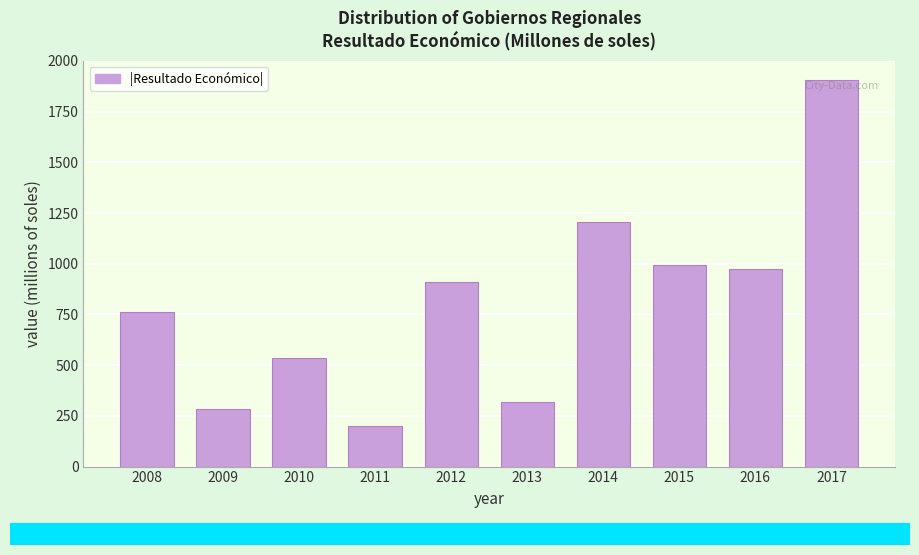

Reading left to right, list all the values displayed in this chart.

2008=759.9	2009=282.5	2010=532.9	2011=199.8	2012=910.4	2013=318.3	2014=1203.3	2015=992.0	2016=973.5	2017=1905.8